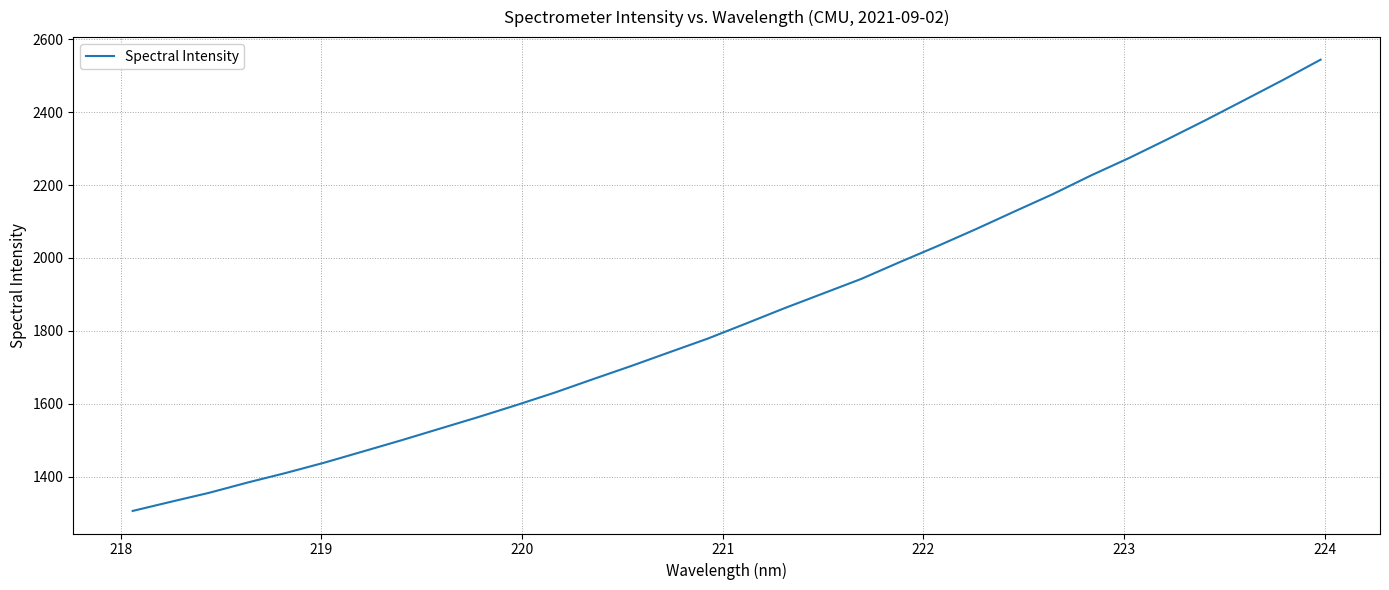

True or false: the data has more than 1 interior local peaks.

False